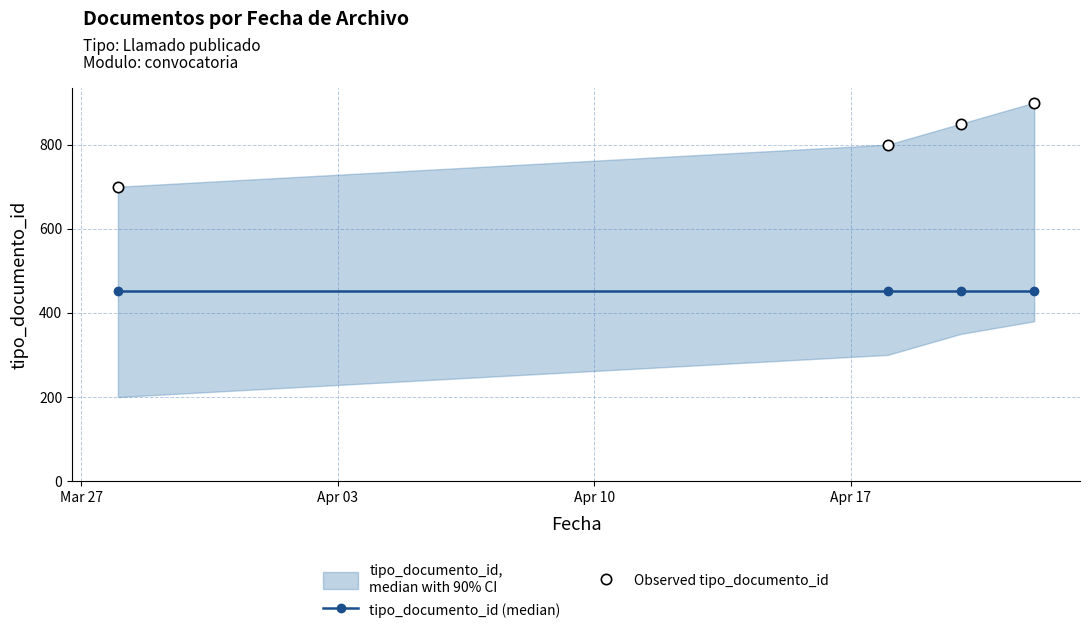

At how many categories does at least one series exceed 801?

2